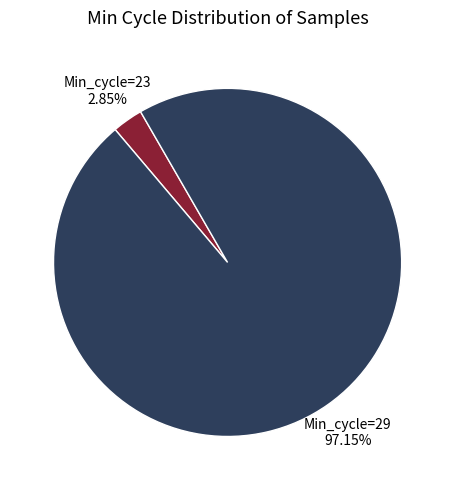

Does any single category account for the majority?

Yes